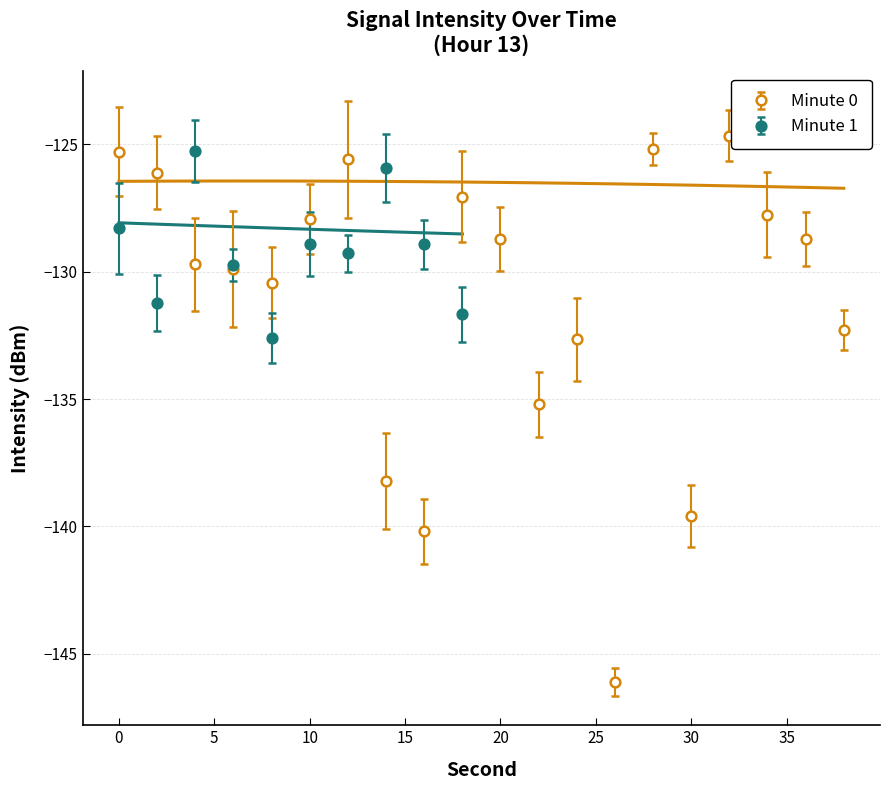

List the labels in order of value, largest first.

32, 28, 0, 12, 2, 18, 34, 10, 36, 20, 4, 6, 8, 38, 24, 22, 14, 30, 16, 26